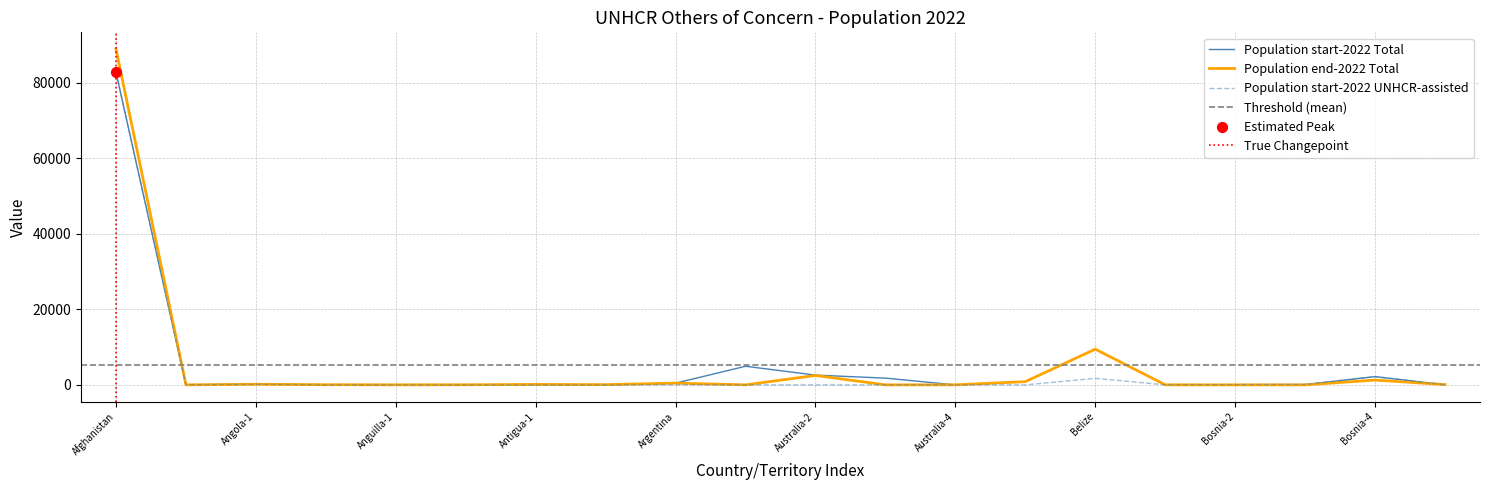

What are all the series names shown in the legend?

Population start-2022 Total, Population end-2022 Total, Population start-2022 UNHCR-assisted